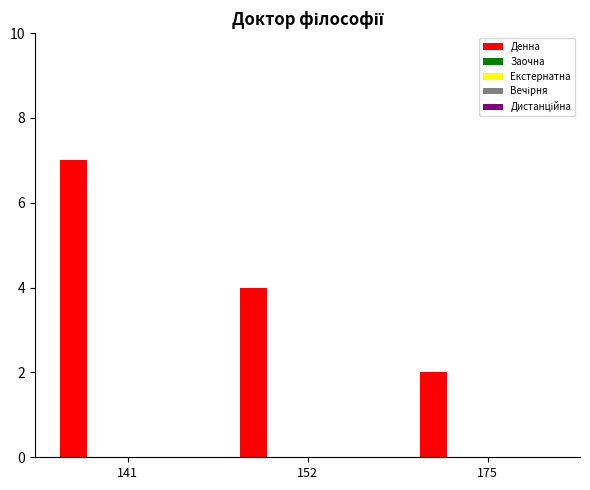

Reading left to right, extract all data points from this chart.

7	4	2